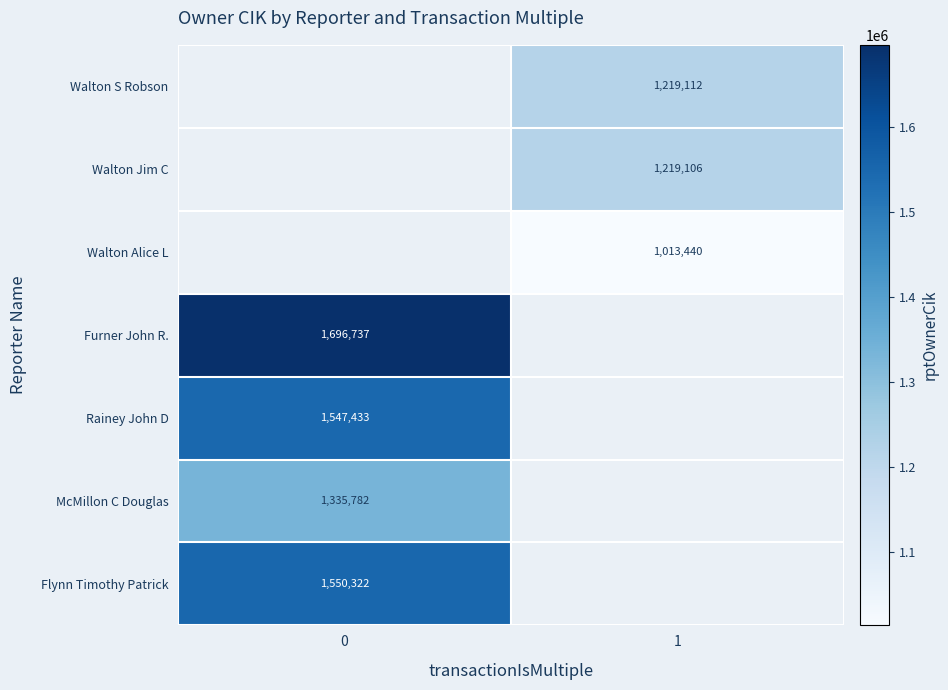

What is the maximum value shown in the chart?

1696737.0